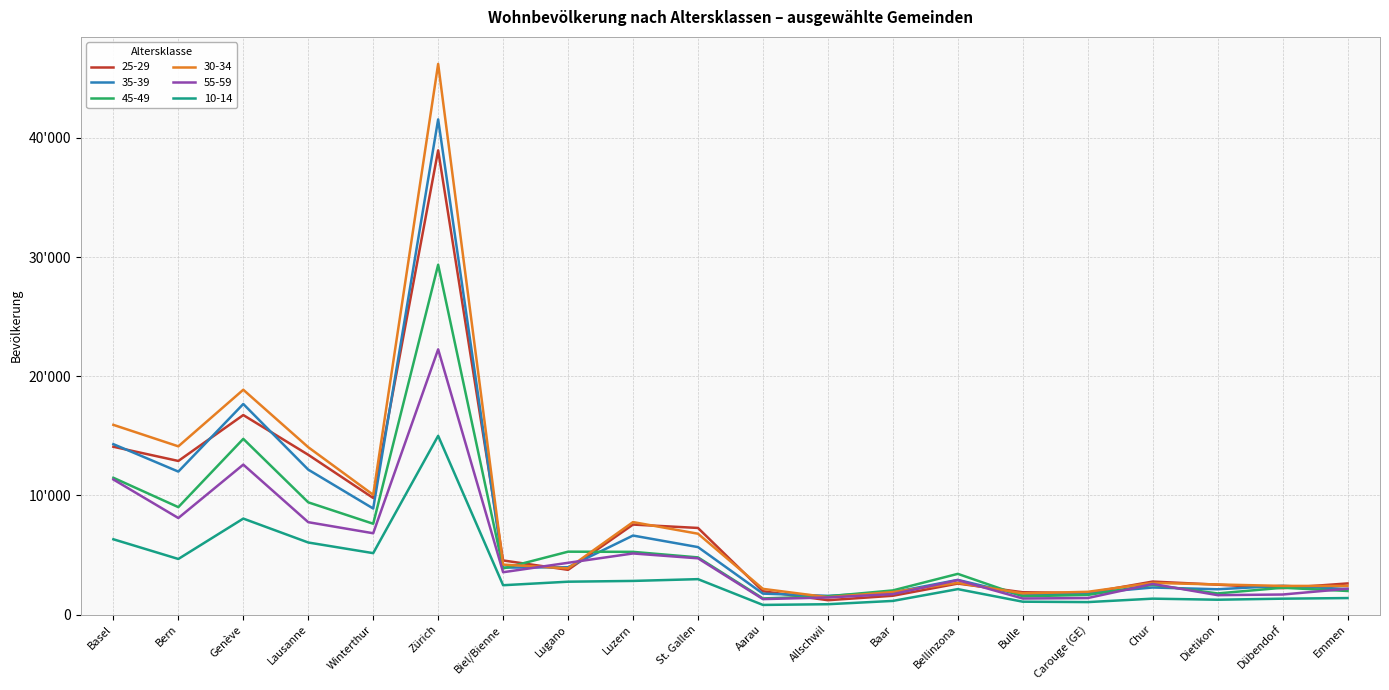

Where do 45-49 and 55-59 first cross each other?

Carouge (GE) and Chur